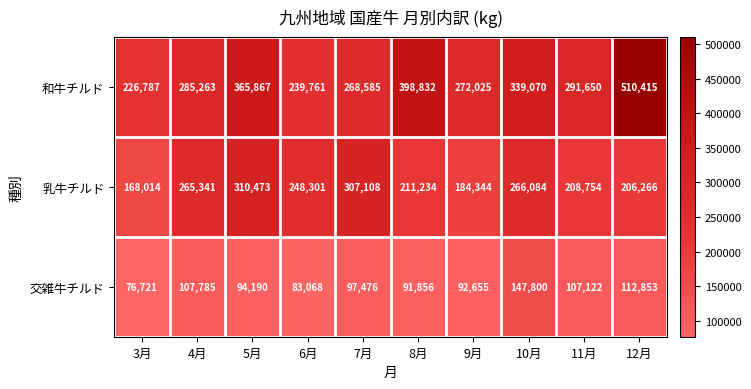

Rank the series by their maximum value, from highest to lowest.

和牛チルド, 乳牛チルド, 交雑牛チルド